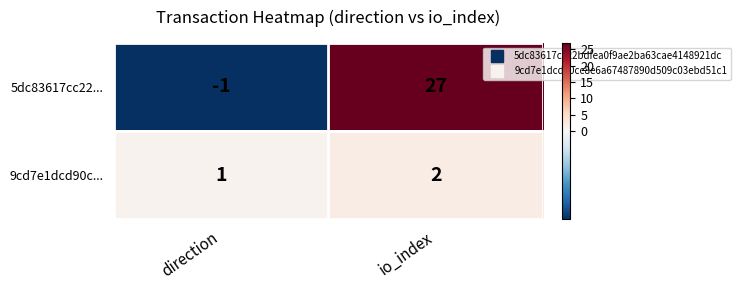

What is the average value of the 5dc83617cc22... series?

13